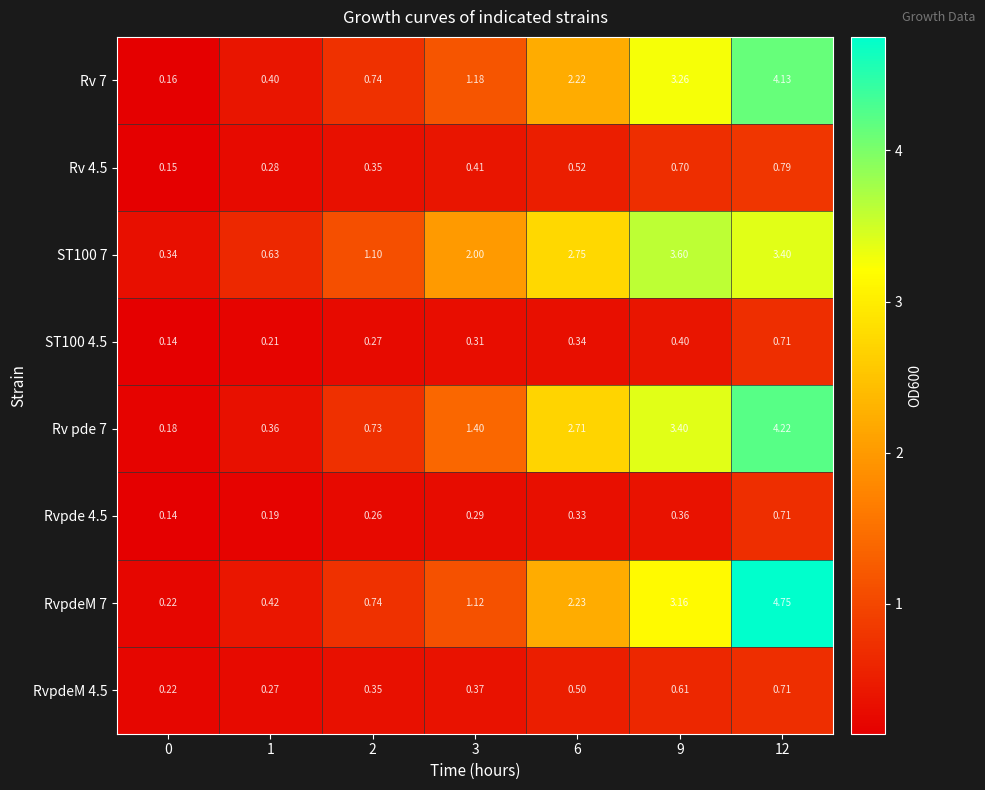

Is the value of RvpdeM 4.5 at 3 greater than the value of Rvpde 4.5 at 12?

No